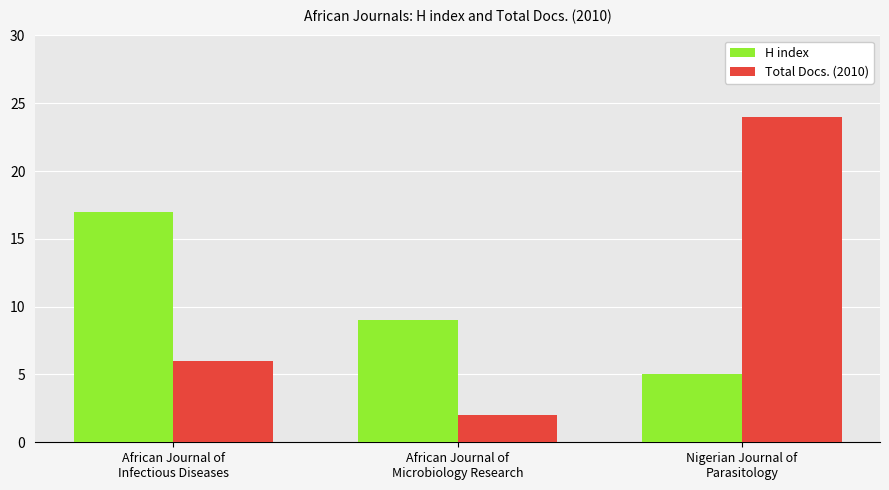

What position from the right is African Journal of
Infectious Diseases?

3